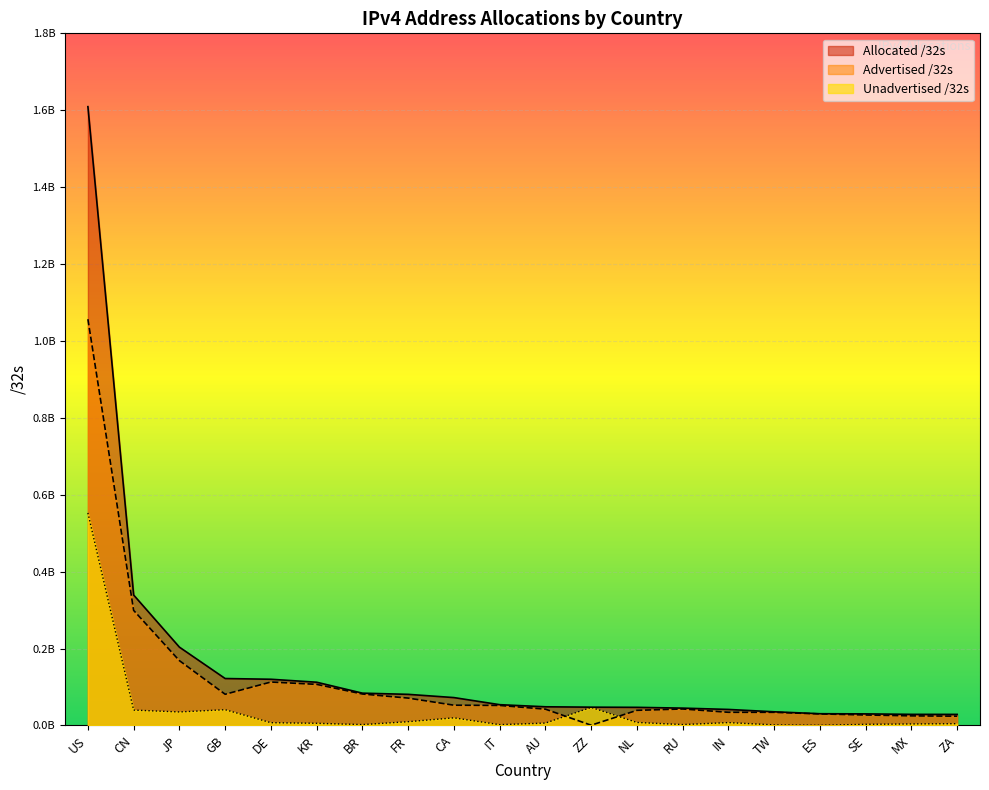

The value of Unadvertised /32s at IN is 4485862. True or false?

False